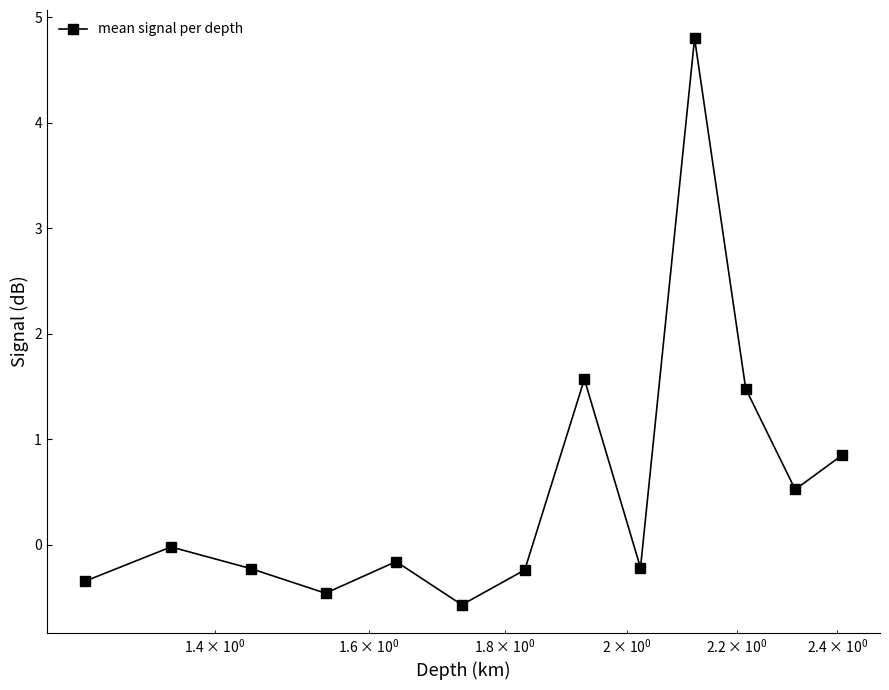

What is the smallest value displayed?

-0.6